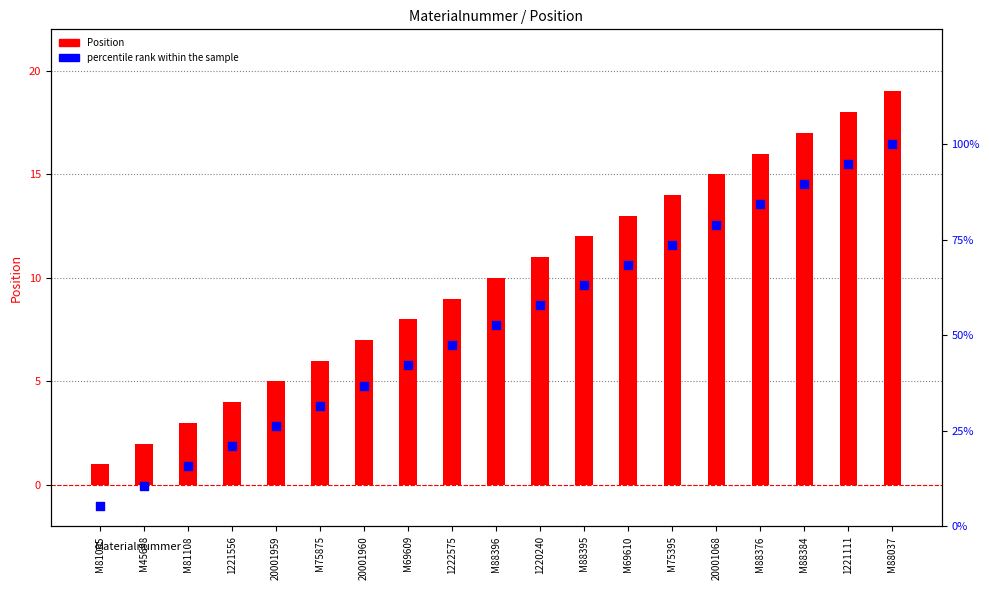

Which series has the largest total across all categories?

Position